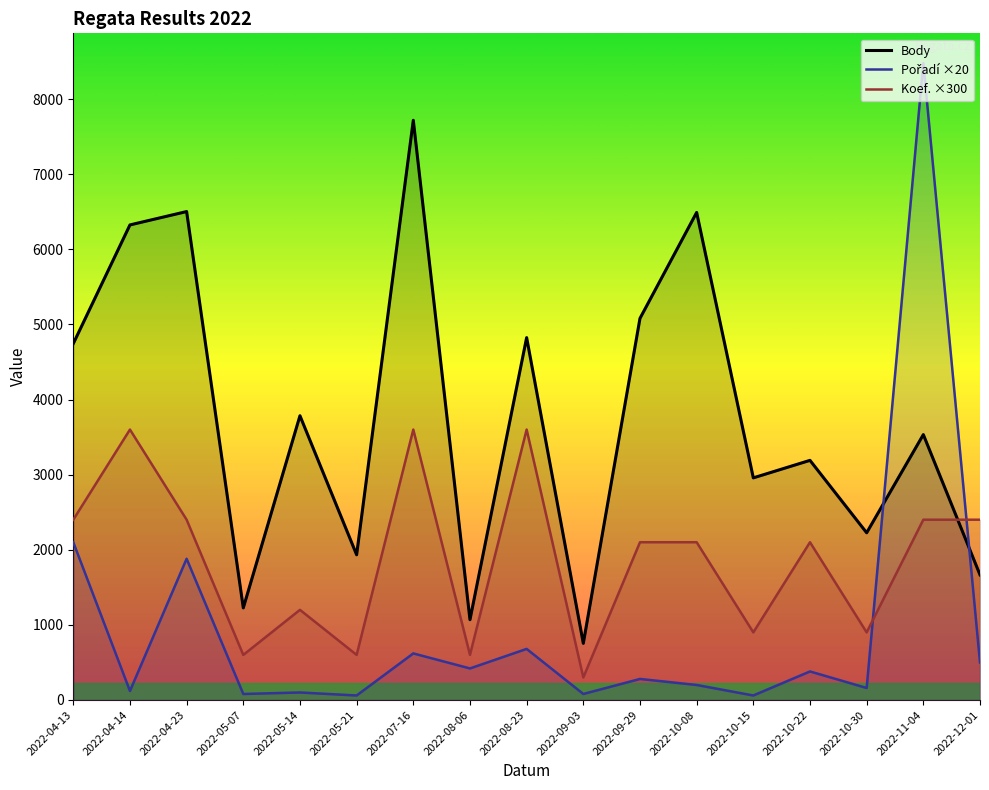

What is the minimum value for Koef. ×300?

300